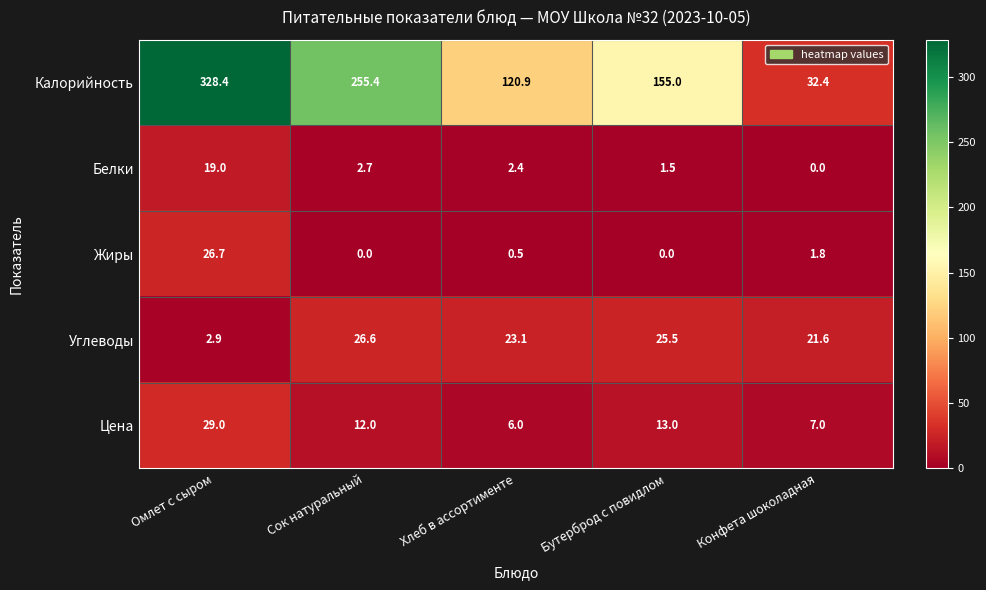

At which category is the sum across all series the highest?

Омлет с сыром